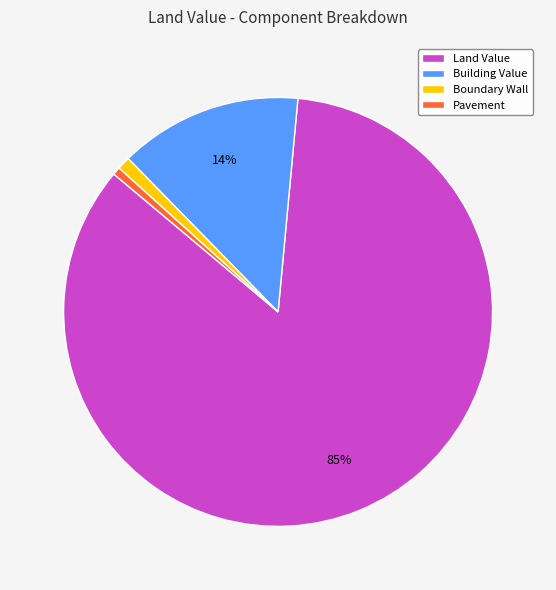

Which slice is the largest?

Land Value